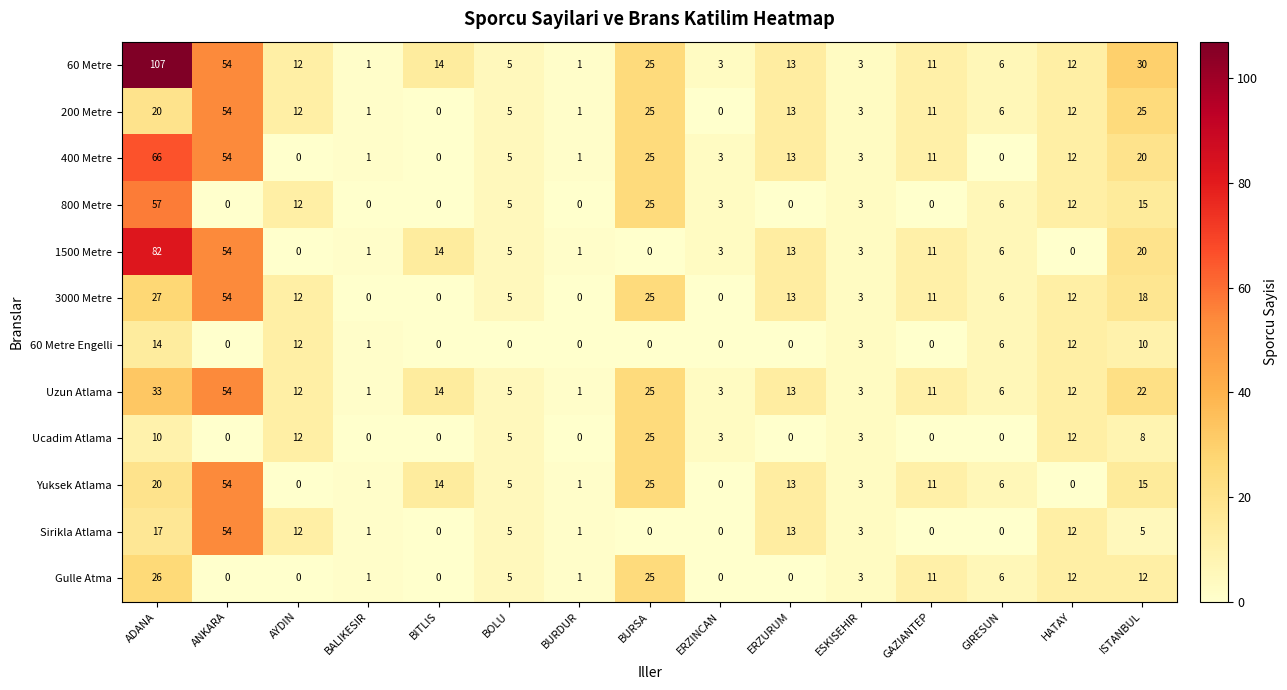

How many series are shown in this chart?

12